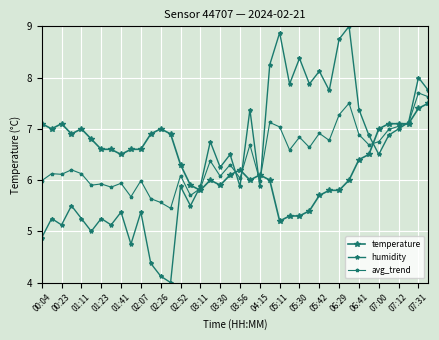

Which series has the largest total across all categories?

humidity